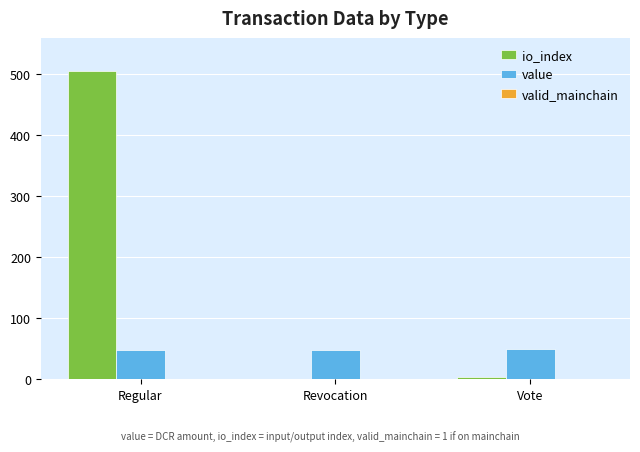

Which series has the largest total across all categories?

io_index